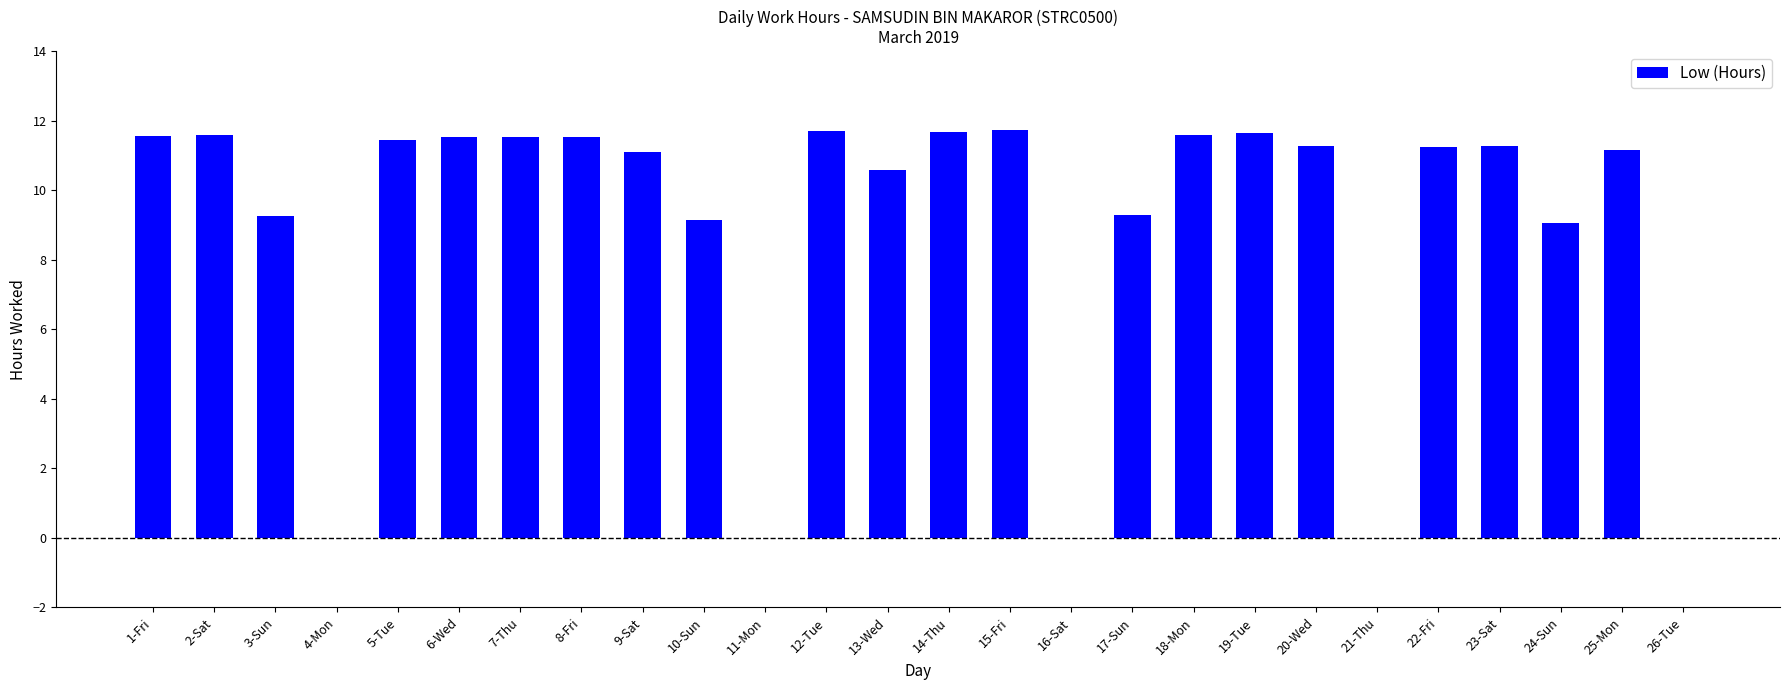

The value at 7-Thu is 15.5. True or false?

False